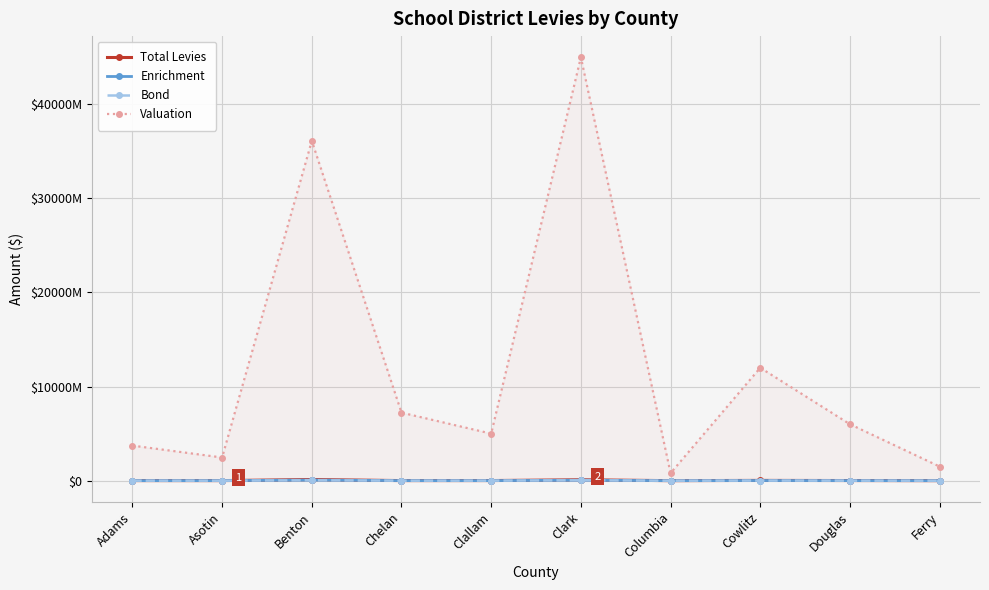

What is the sum of all Enrichment values?

160684066